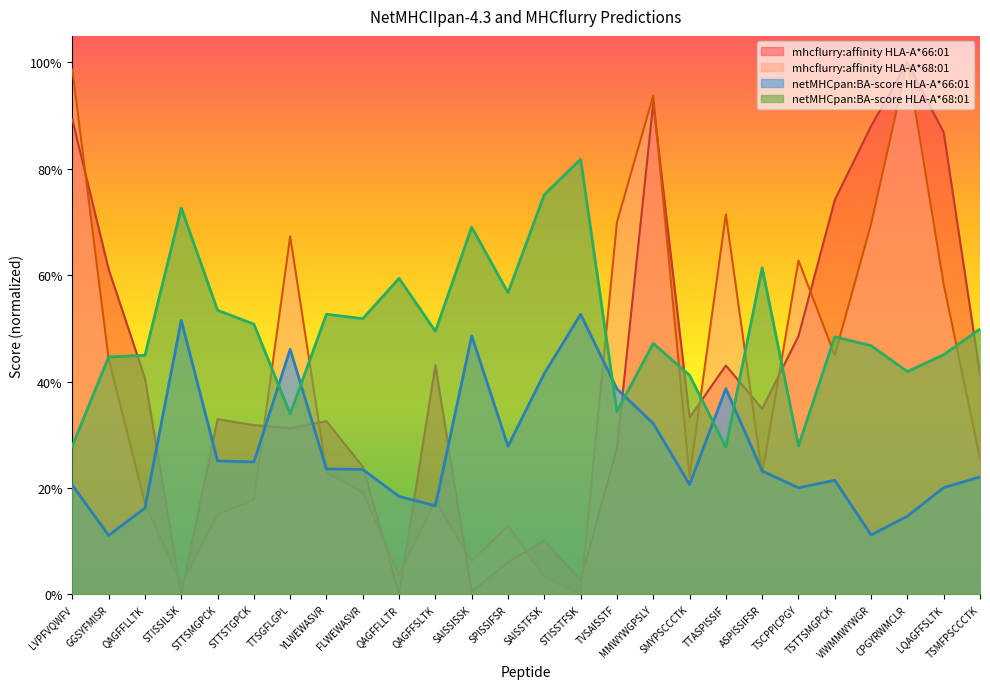

Is the value of netMHCpan:BA-score HLA-A*66:01 at MMWYWGPSLY greater than the value of netMHCpan:BA-score HLA-A*68:01 at STISSTFSK?

No